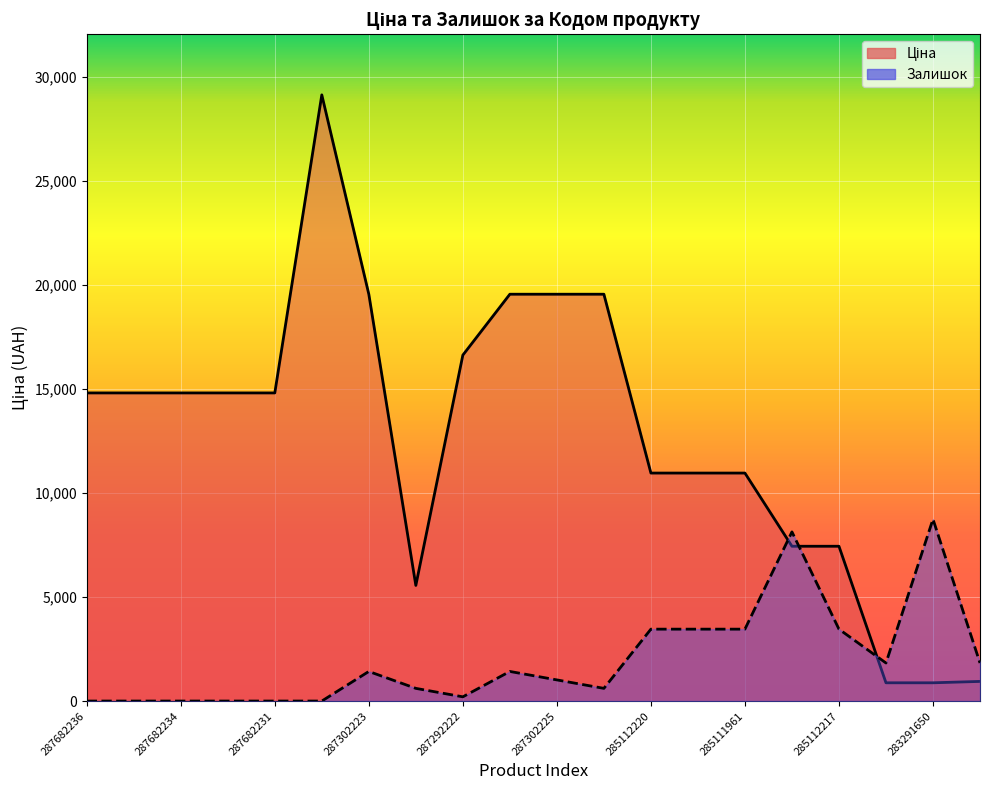

Rank the series at 285112217 from lowest to highest value.

Залишок, Ціна